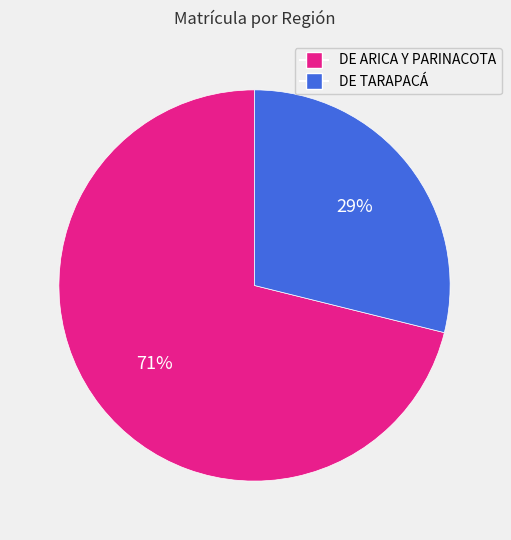

To the nearest percent, what is the difference between the largest and smallest slice percentages?

42%